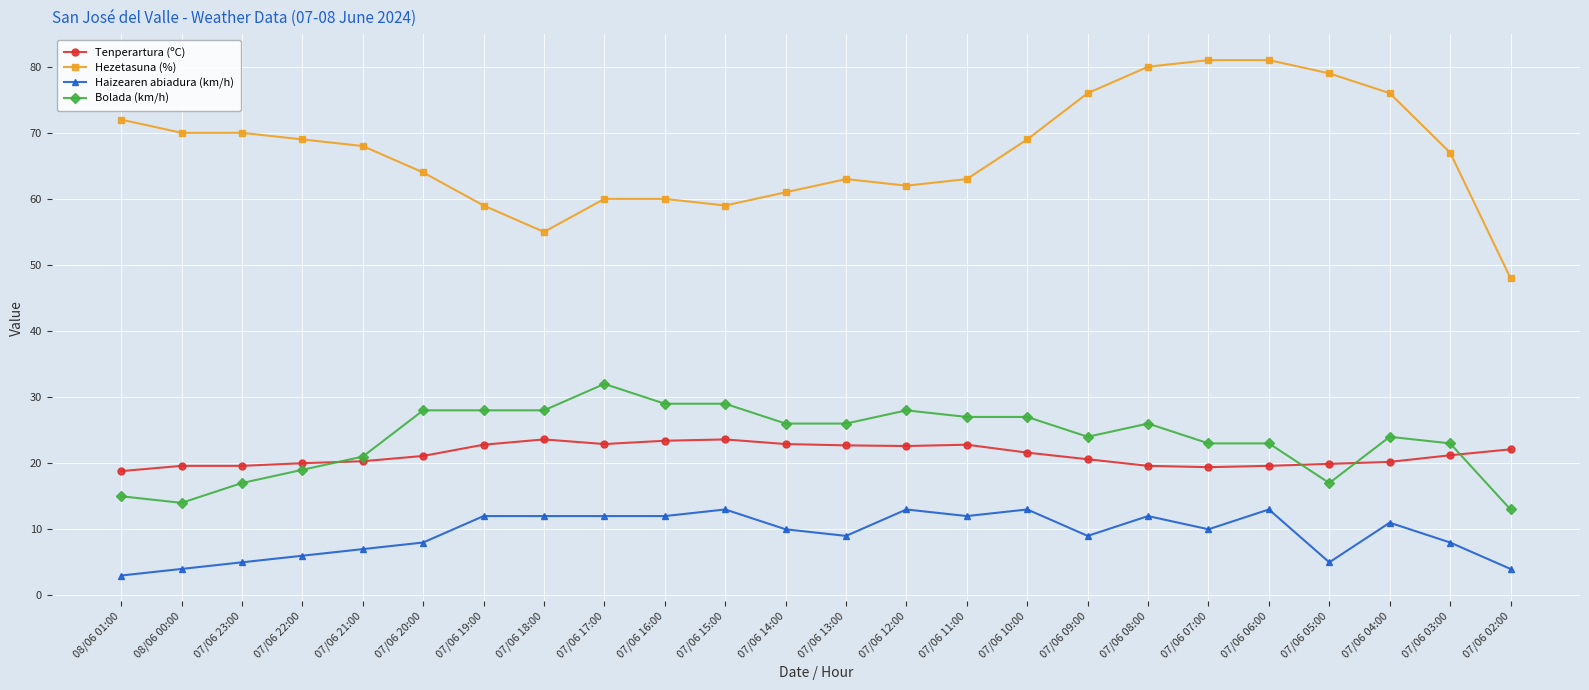

What is the label of the 7th point from the right?

07/06 08:00